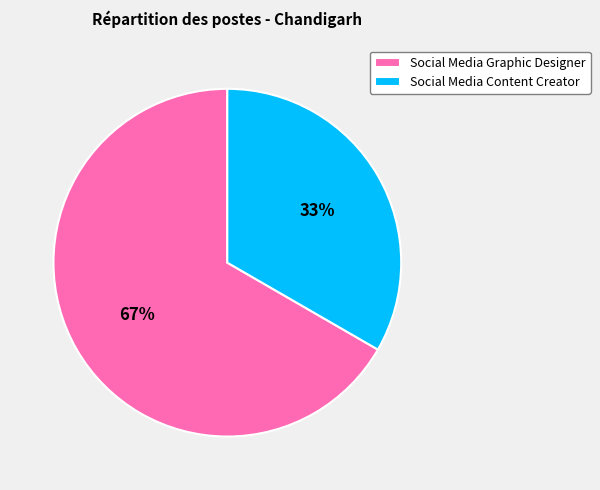

What is the largest slice in the pie chart?

Social Media Graphic Designer